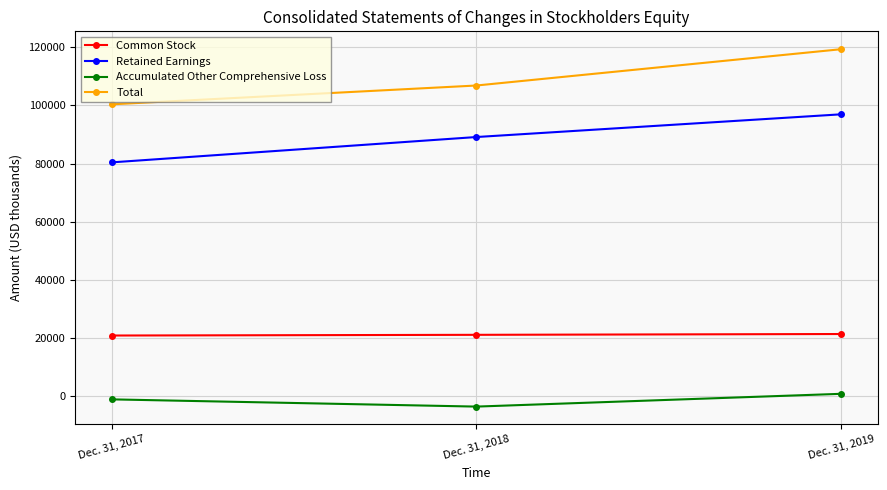

Rank the series at Dec. 31, 2017 from lowest to highest value.

Accumulated Other Comprehensive Loss, Common Stock, Retained Earnings, Total